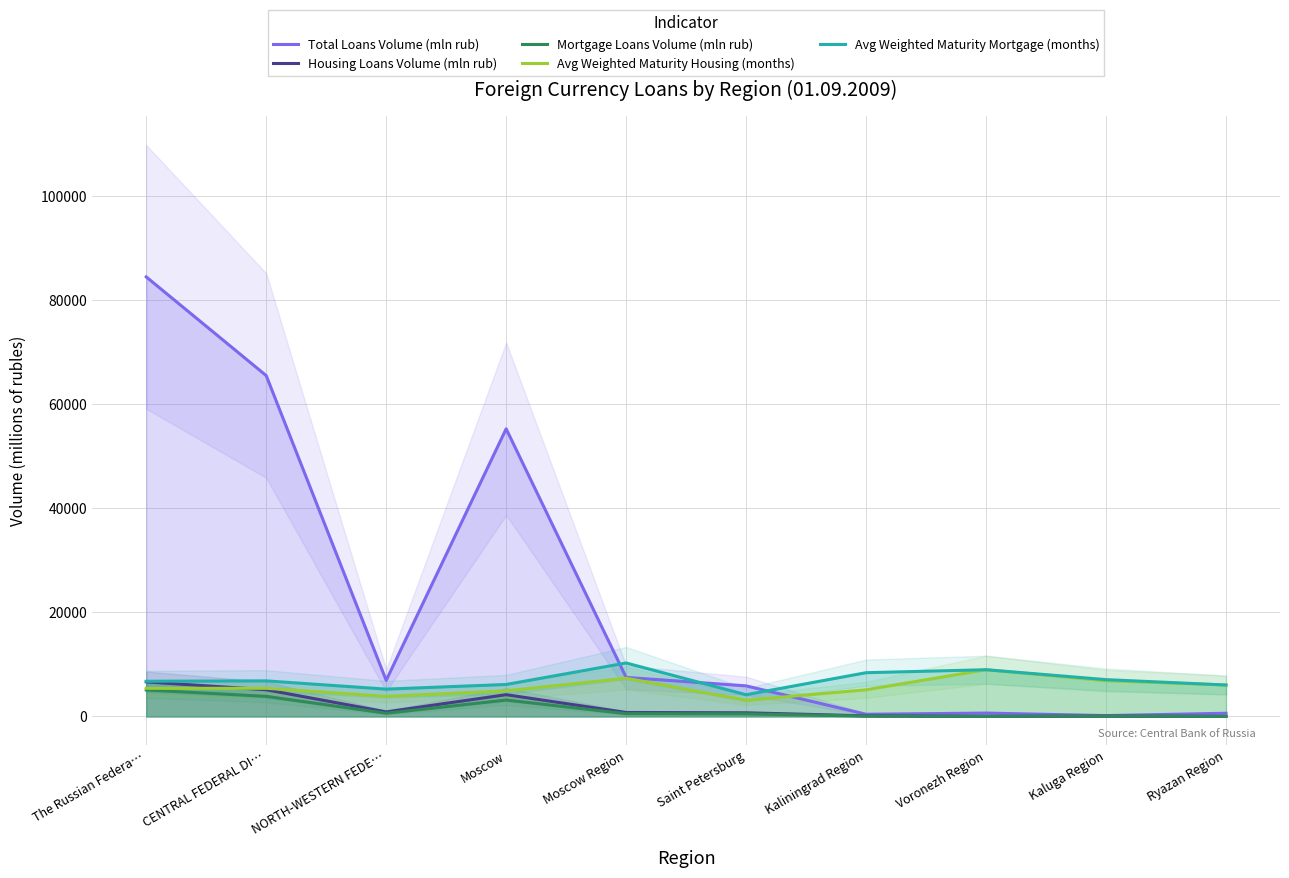

What value does the Avg Weighted Maturity Housing (months) series have at Kaluga Region?

6865.0